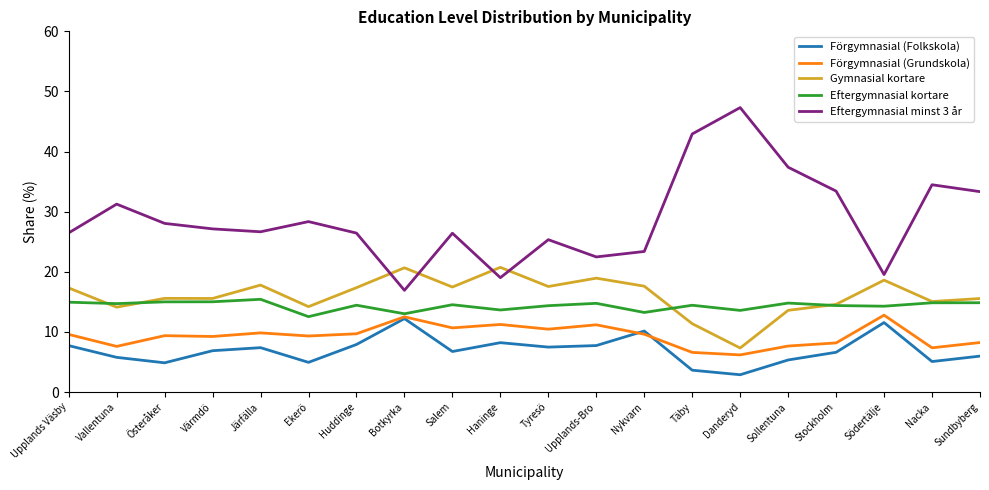

In Eftergymnasial kortare, how many points are lower than both neighbors (excluding endpoints)?

7